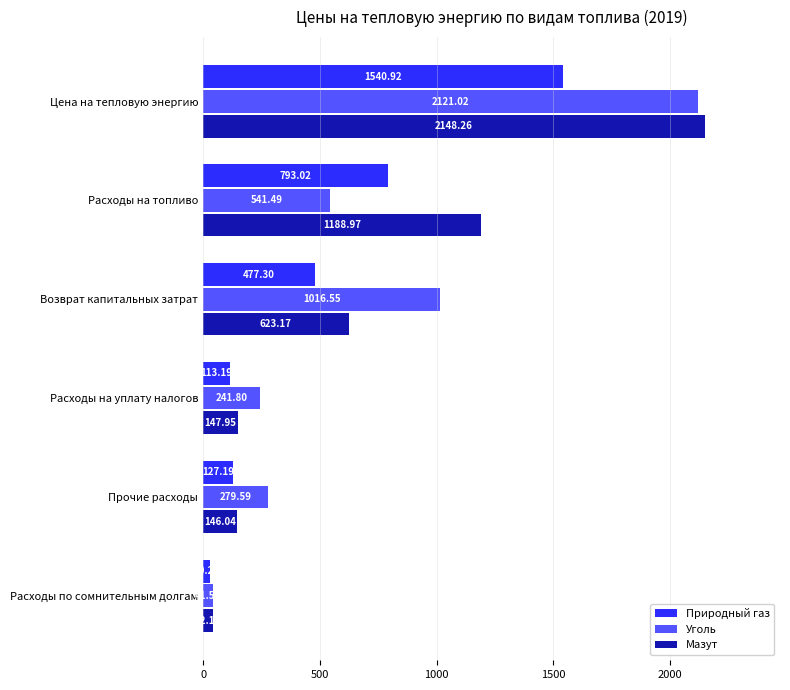

At how many categories does at least one series exceed 1151?

2